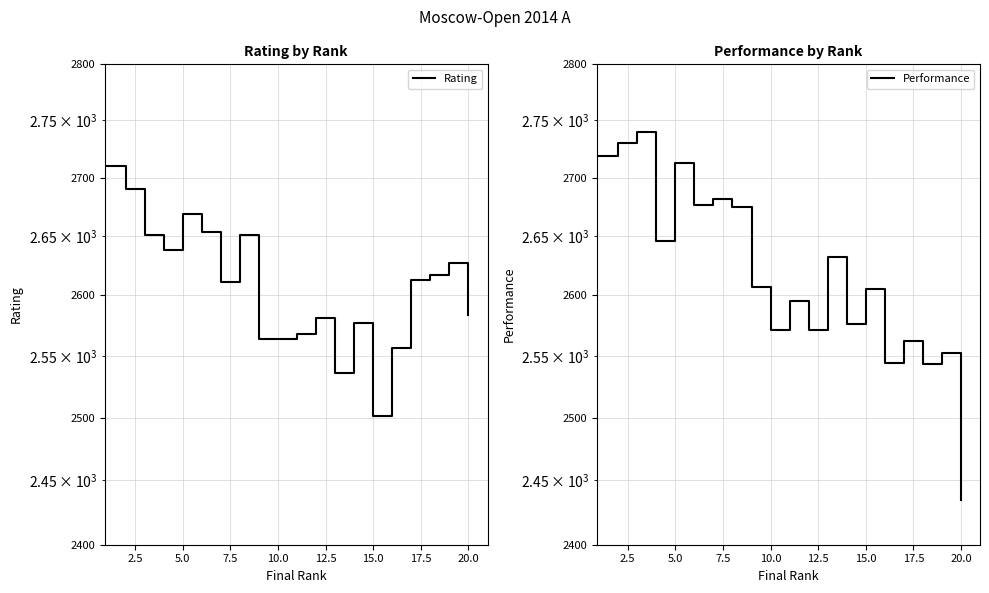

What is the difference between the maximum and second lowest values in the Rating series?

174